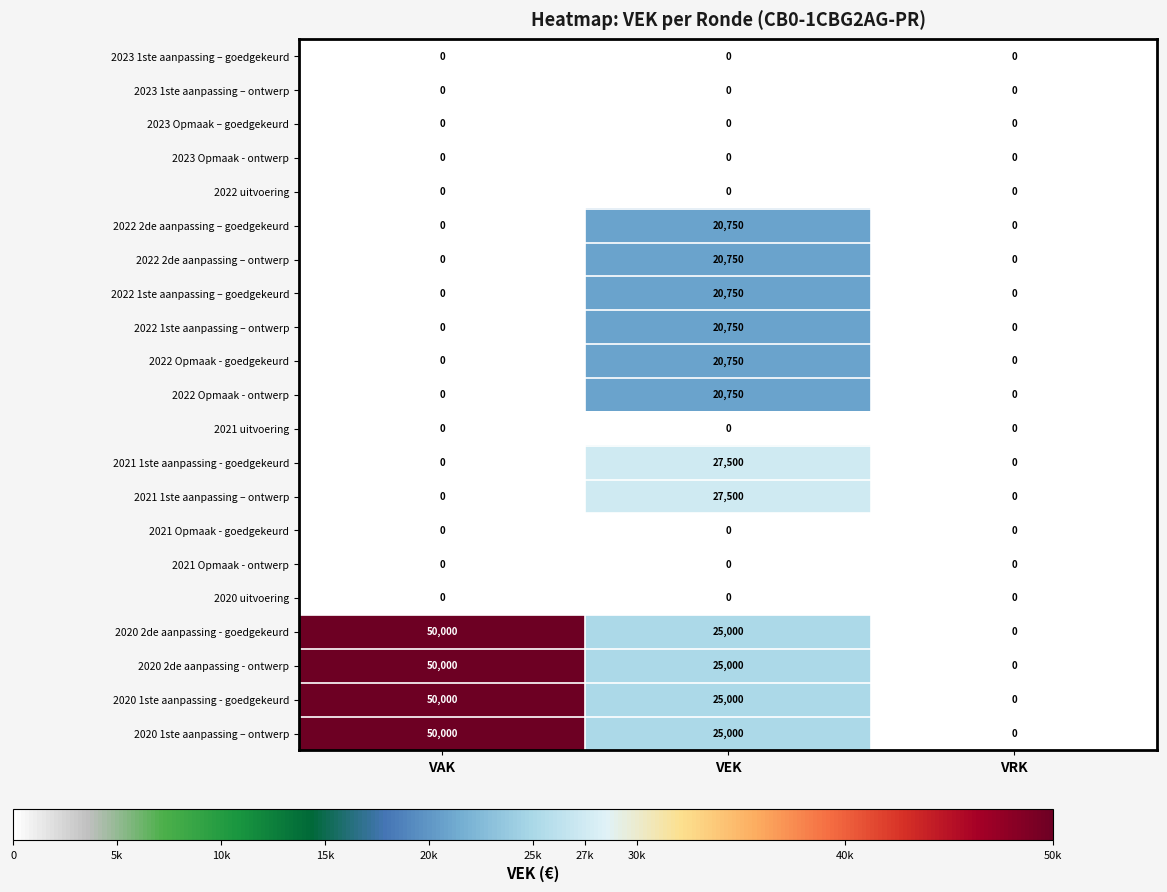

Where does the 2020 2de aanpassing - goedgekeurd series first go above 25000?

VAK